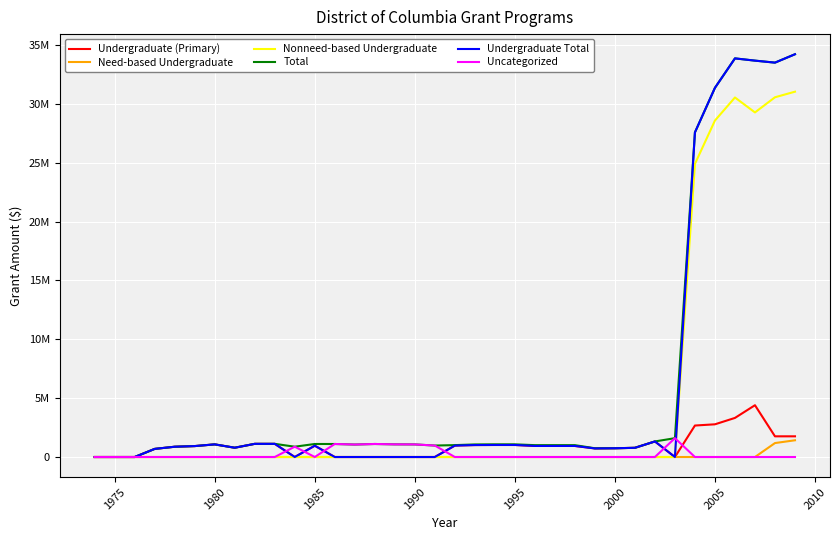

What are all the series names shown in the legend?

Undergraduate (Primary), Need-based Undergraduate, Nonneed-based Undergraduate, Total, Undergraduate Total, Uncategorized